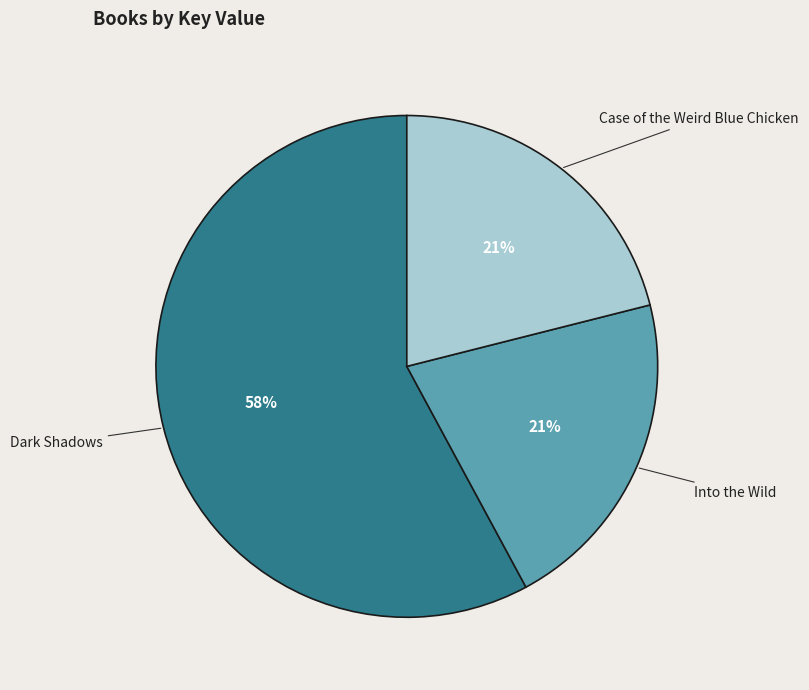

To the nearest percent, what is the average slice percentage?

33%